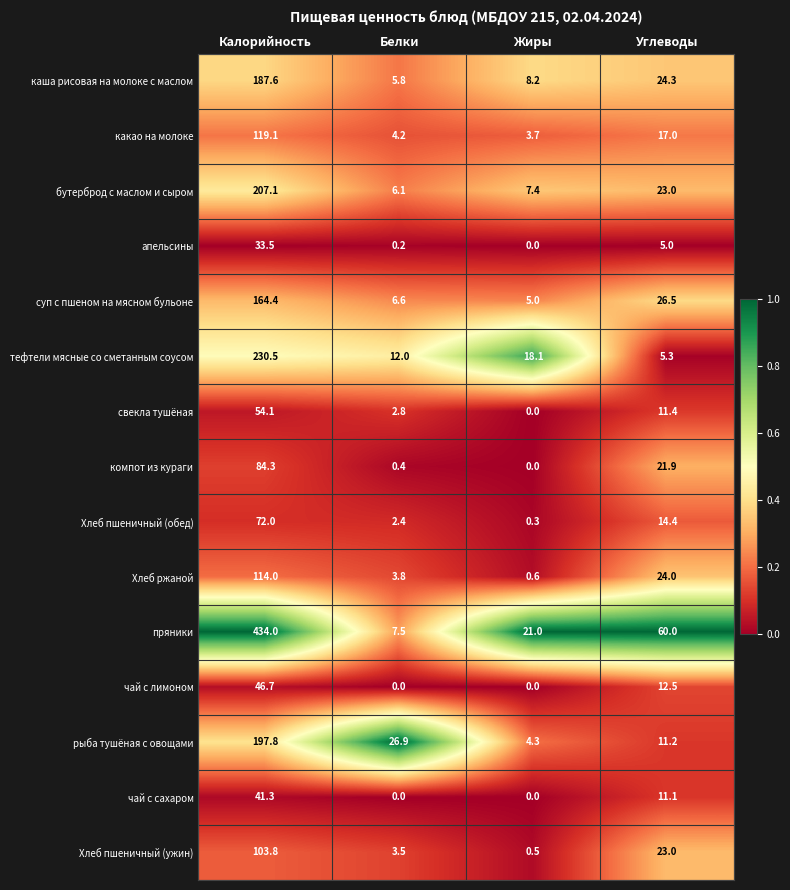

What is the difference between the maximum and minimum values in the Хлеб пшеничный (обед) series?

71.7